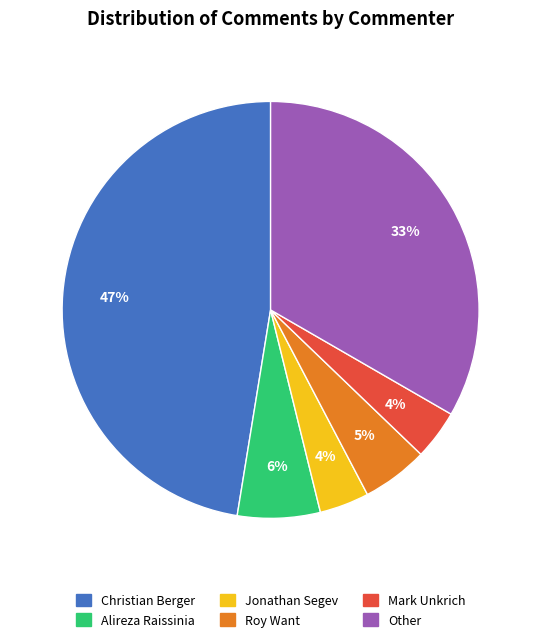

Count the number of slices in the pie.

6